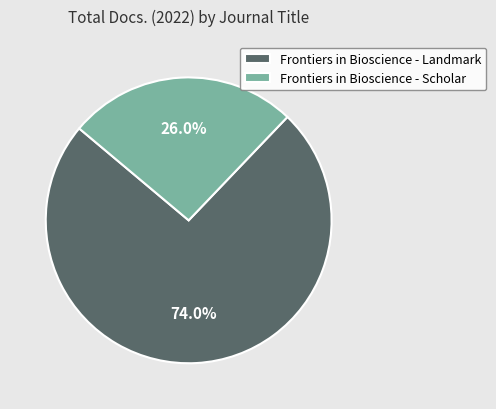

Is it true that Frontiers in Bioscience - Scholar is 26% of the pie?

True